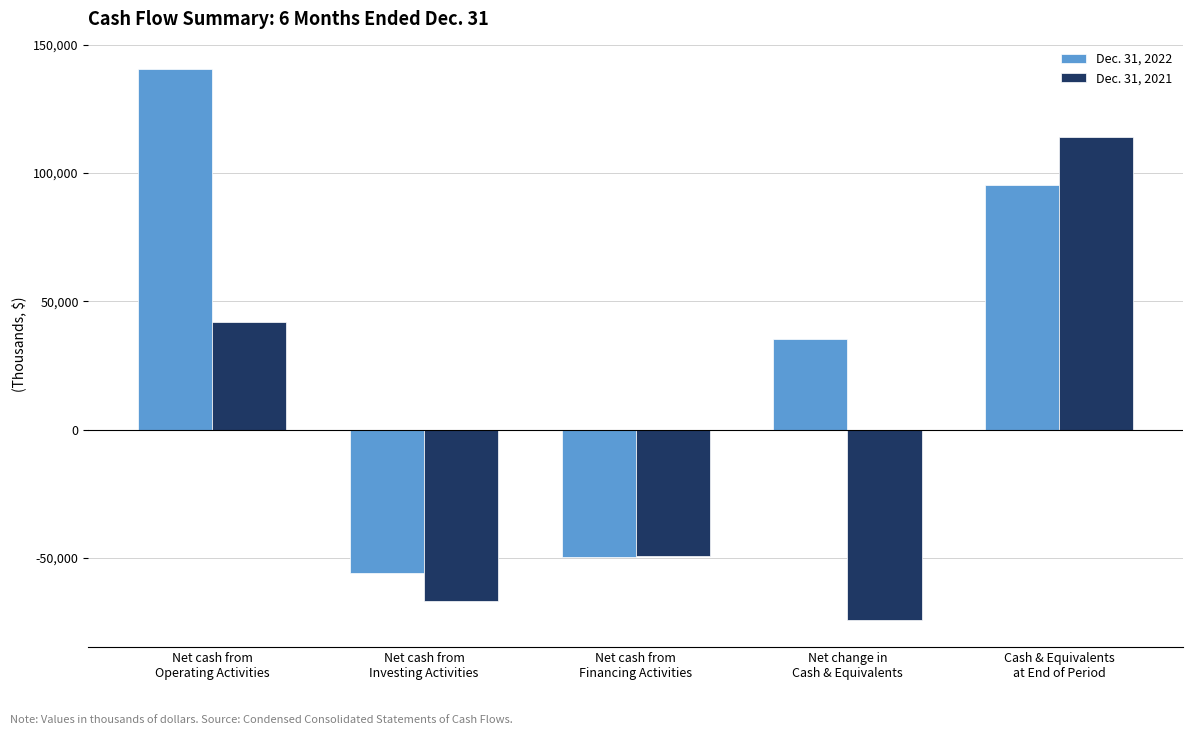

At how many categories does at least one series exceed 40711?

2